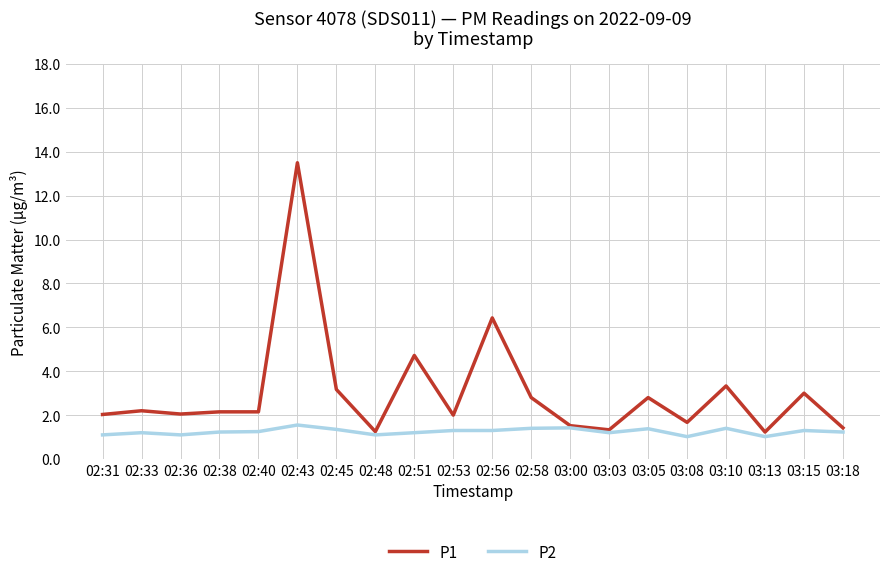

Does the chart have visible grid lines?

Yes